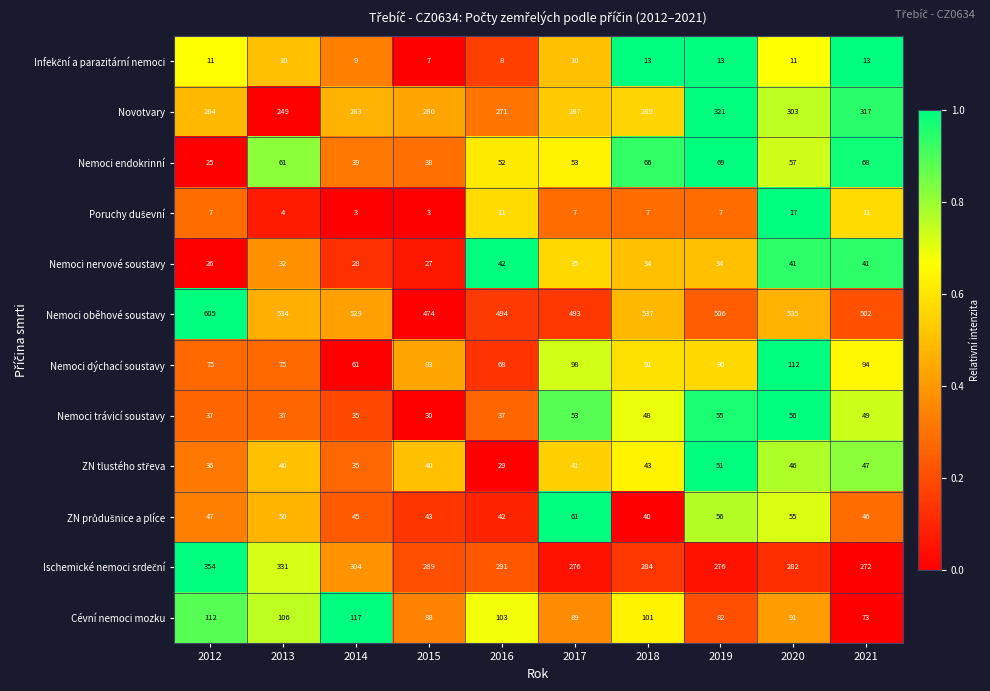

Rank the categories by Novotvary value from highest to lowest.

2019, 2021, 2020, 2018, 2017, 2012, 2014, 2015, 2016, 2013